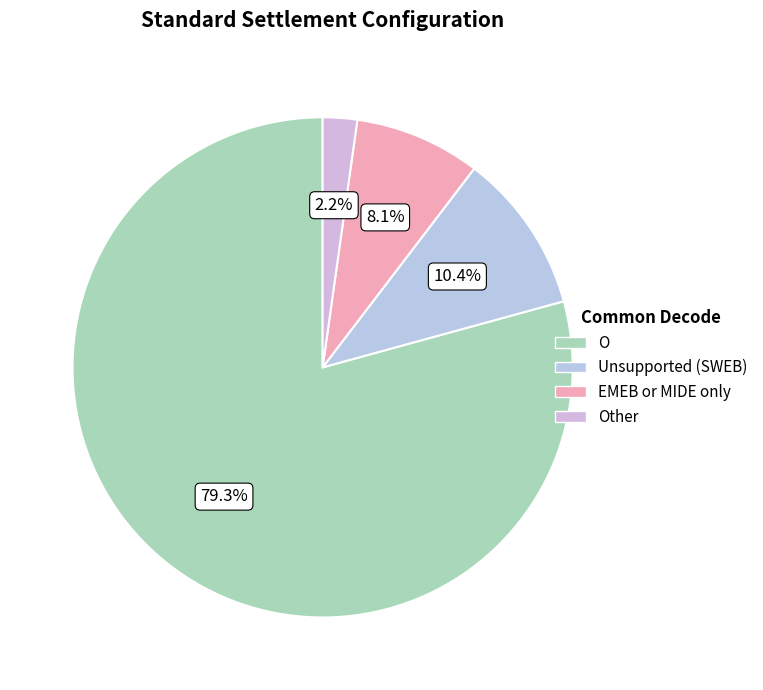

What is the largest slice in the pie chart?

O